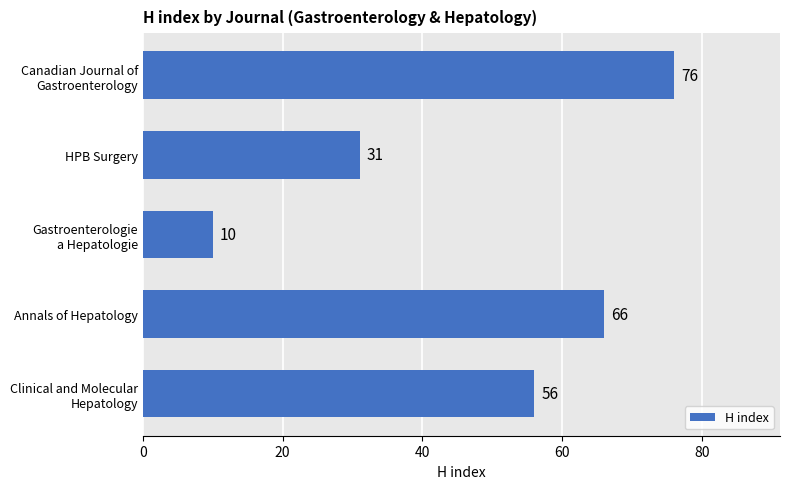

What is the average value?

48